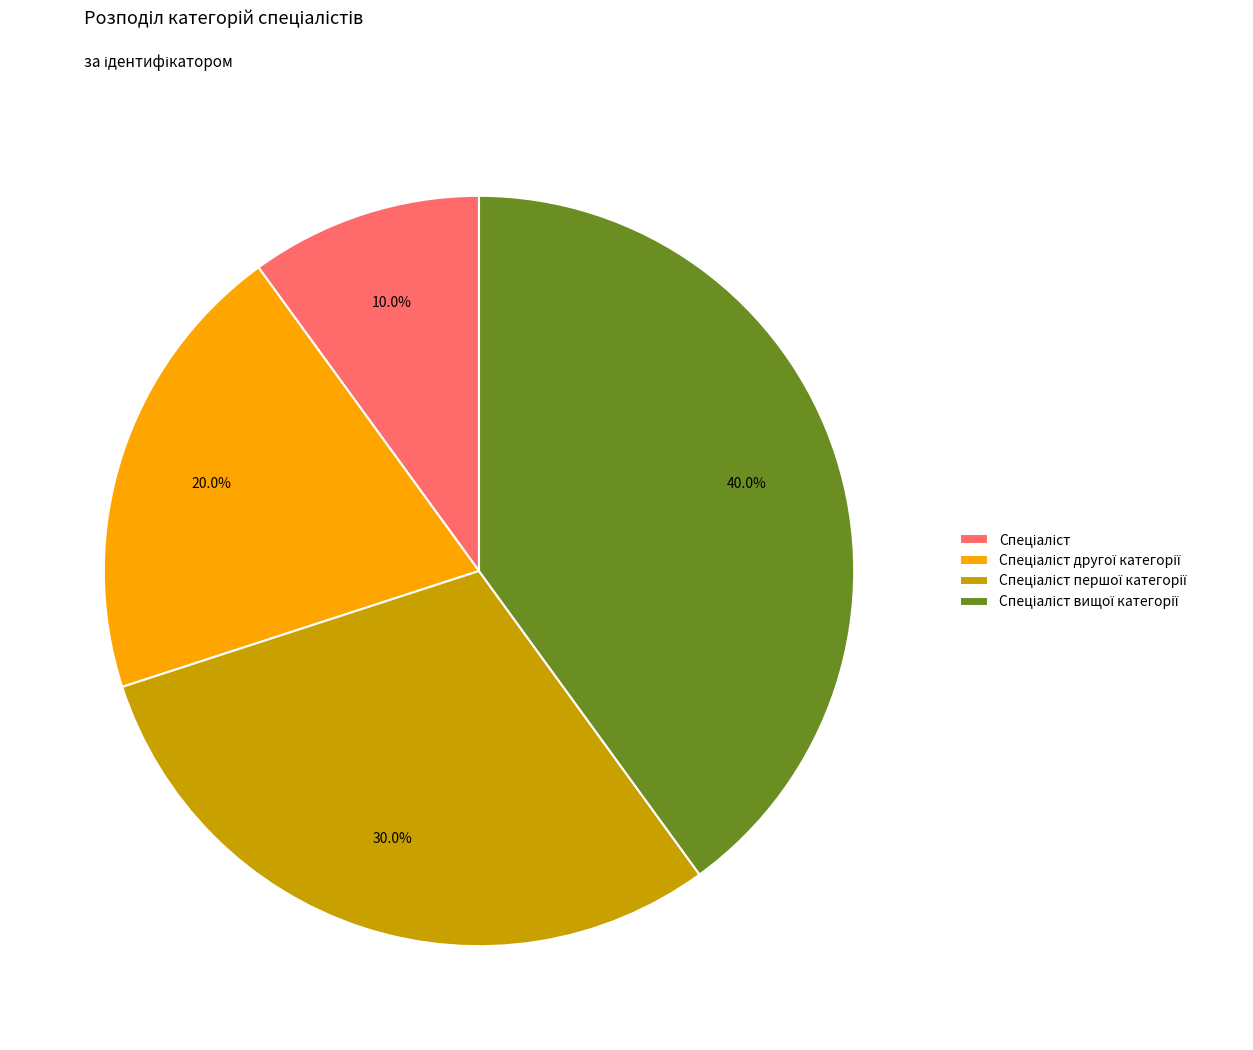

Does any single category account for the majority?

No